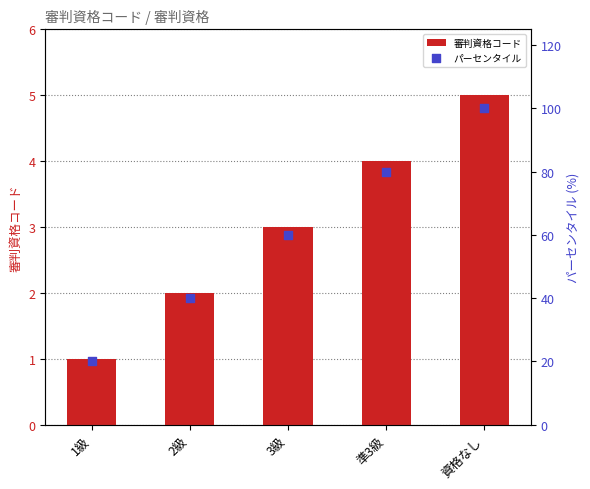

At how many categories does at least one series exceed 21?

4